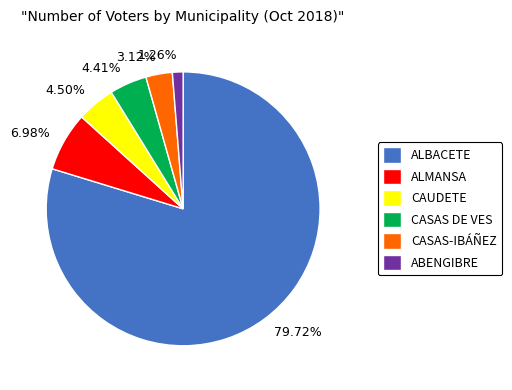

Count the number of slices in the pie.

6